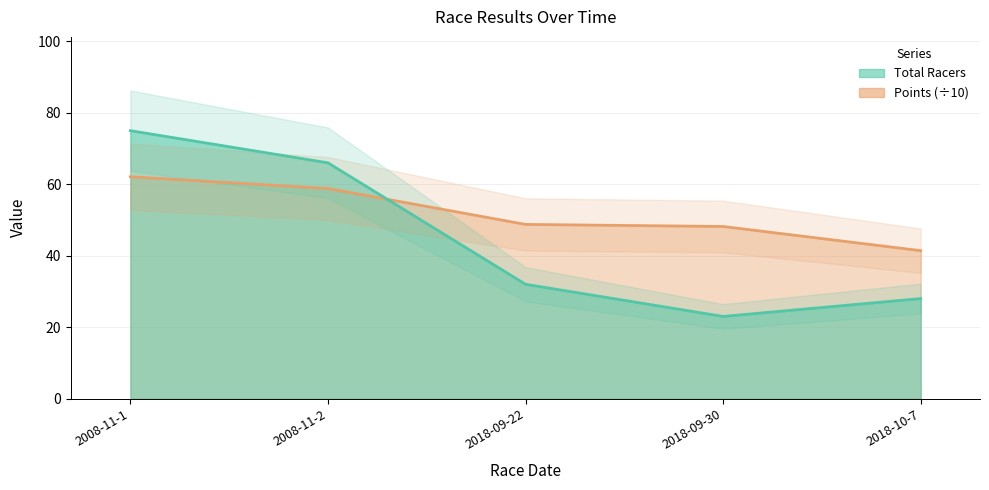

At which category does the chart reach its peak across all series?

2008-11-1